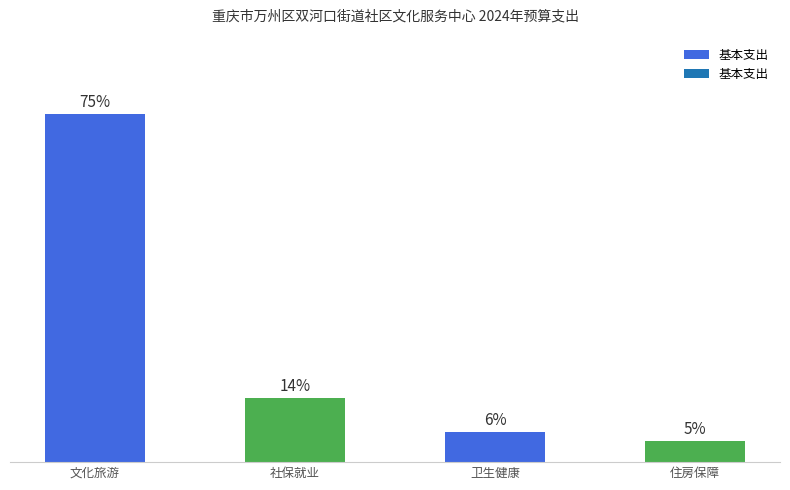

What is the label of the 4th bar from the left?

住房保障